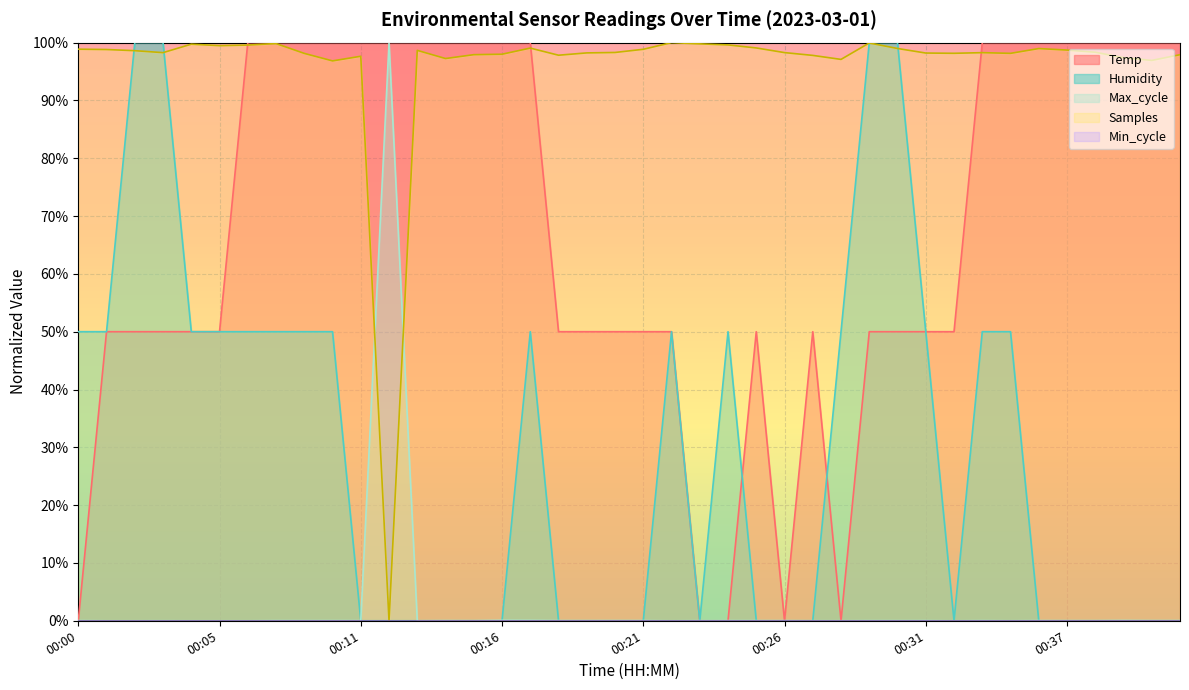

What is the value of the Temp point at the 22nd from the left?

50.0